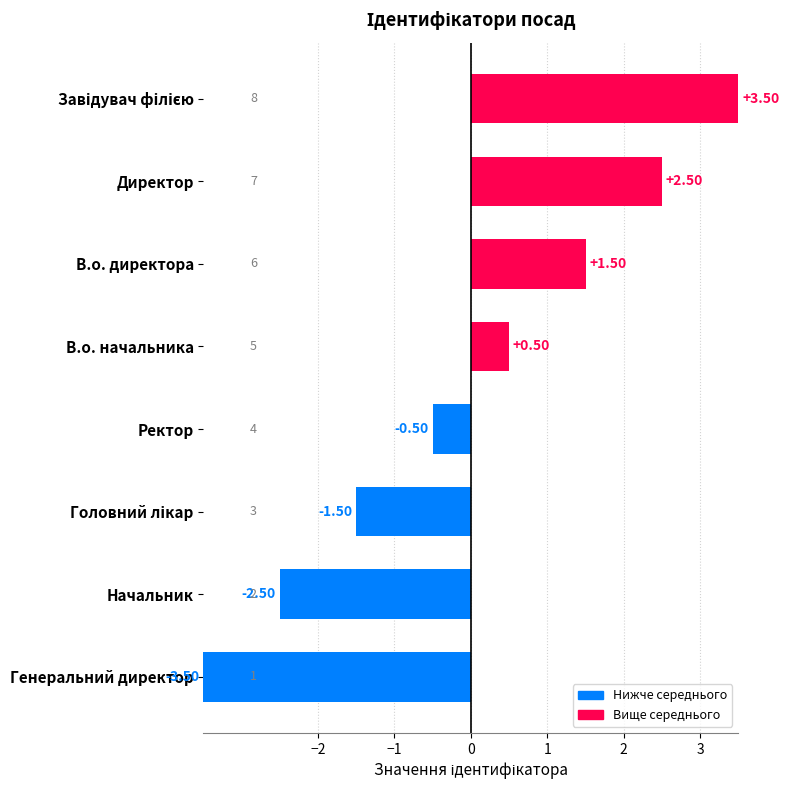

Where is the data nearest to the value 0?

Ректор